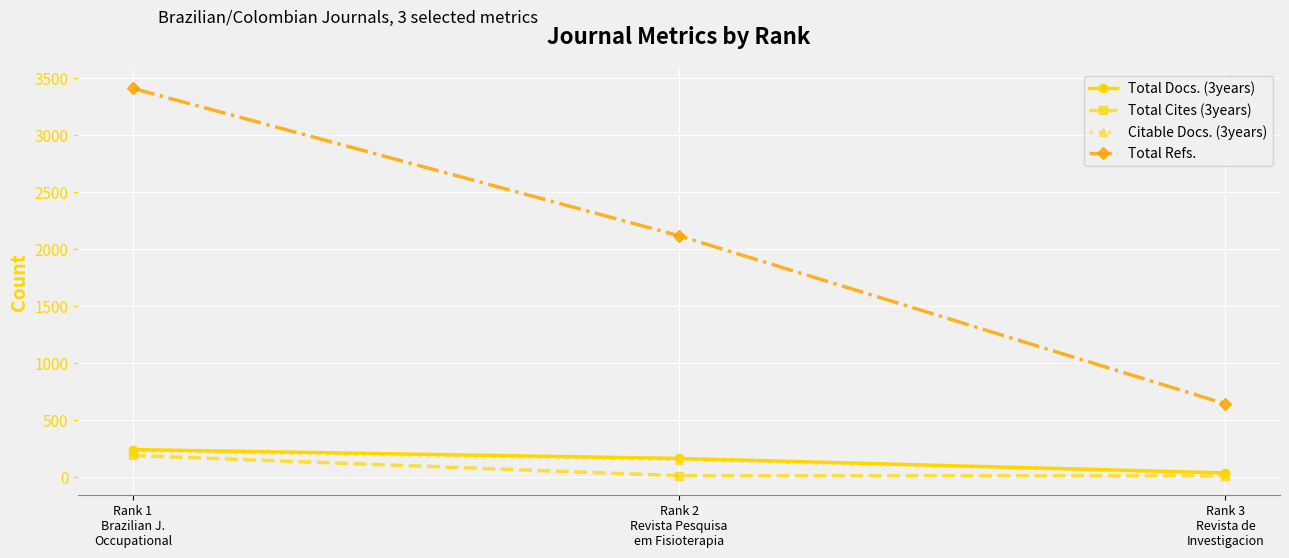

Count the Citable Docs. (3years) values in the range 33 to 230.

3